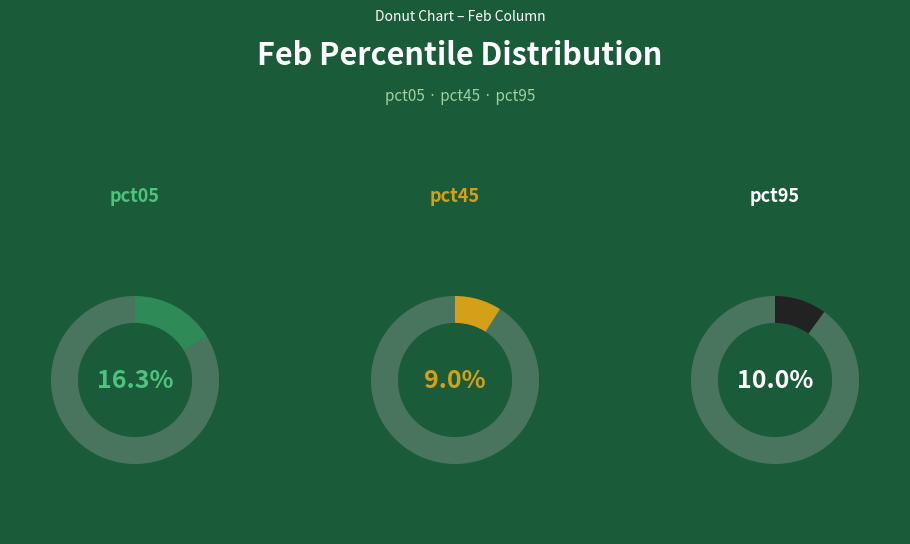

Is there a majority slice in this chart?

No